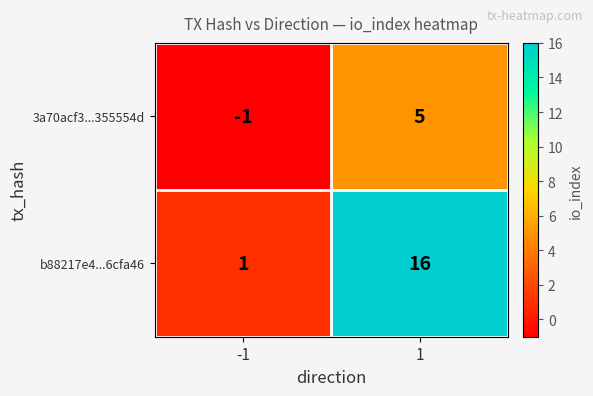

List the labels in order of b88217e4...6cfa46 value, largest first.

1, -1